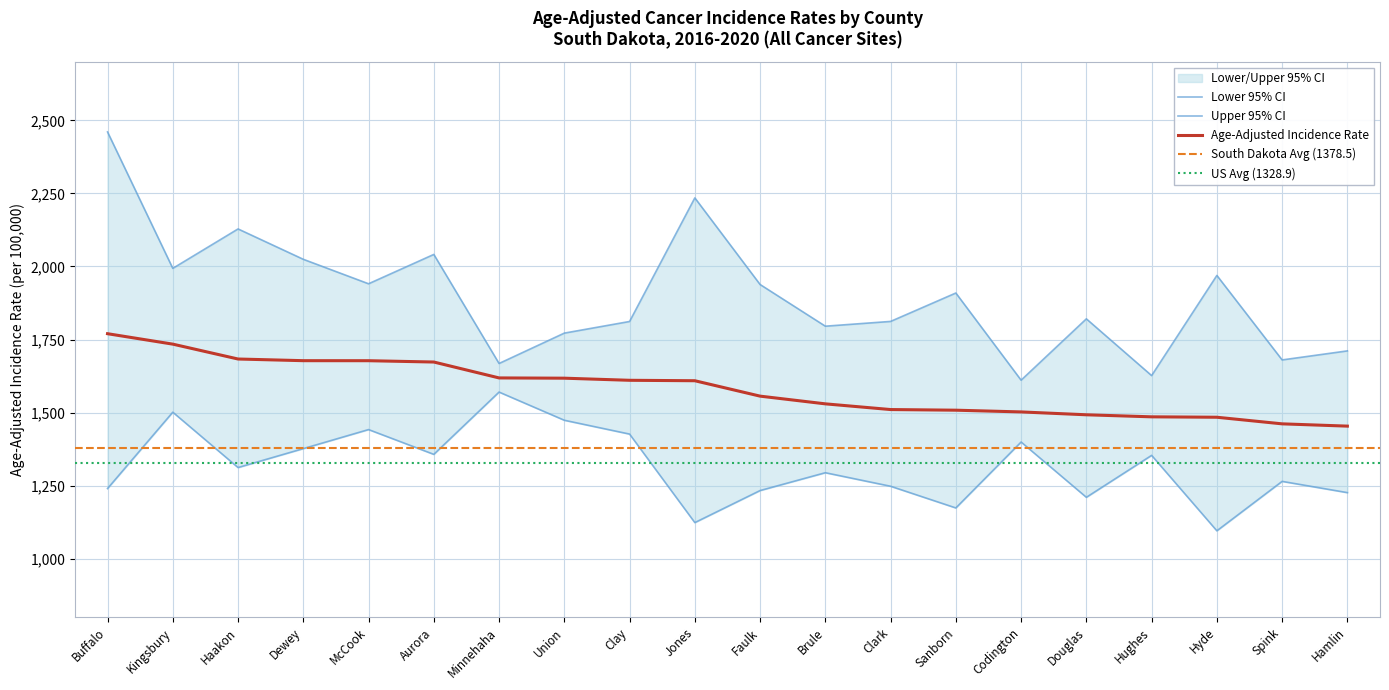

List the series in order of their overall mean, lowest first.

Lower 95% CI, Age-Adjusted Rate, Upper 95% CI